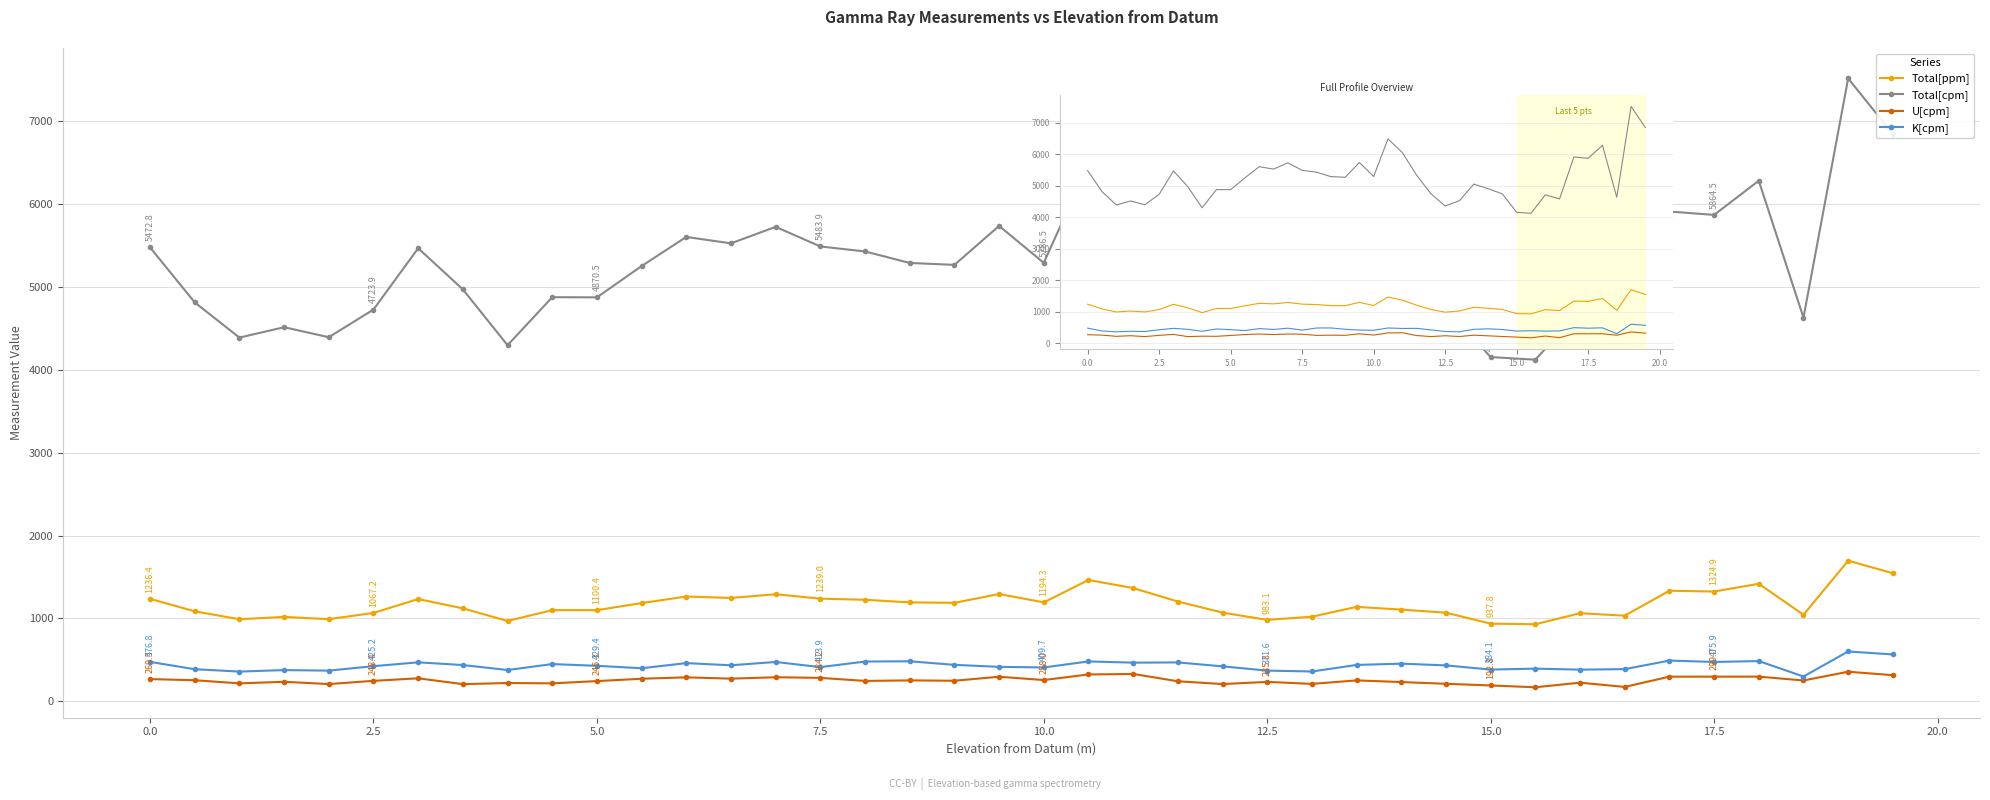

What is the maximum value shown in the chart?

7509.2